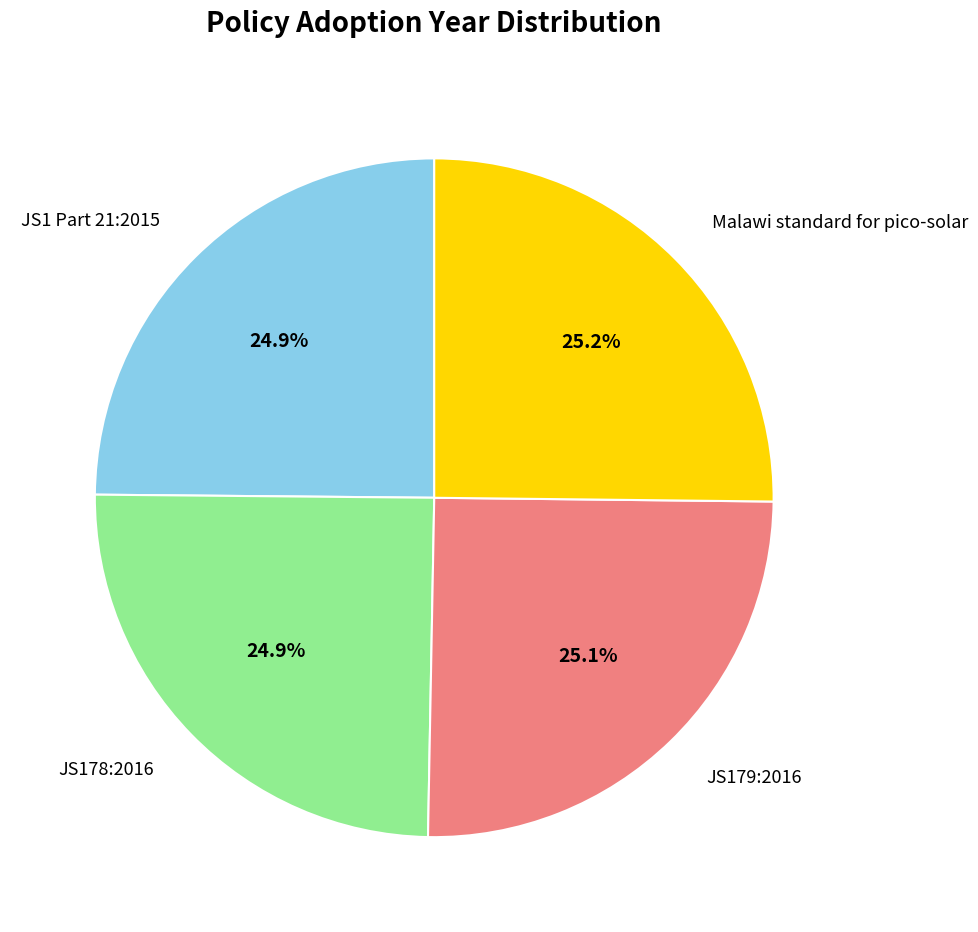

Is there a majority slice in this chart?

No